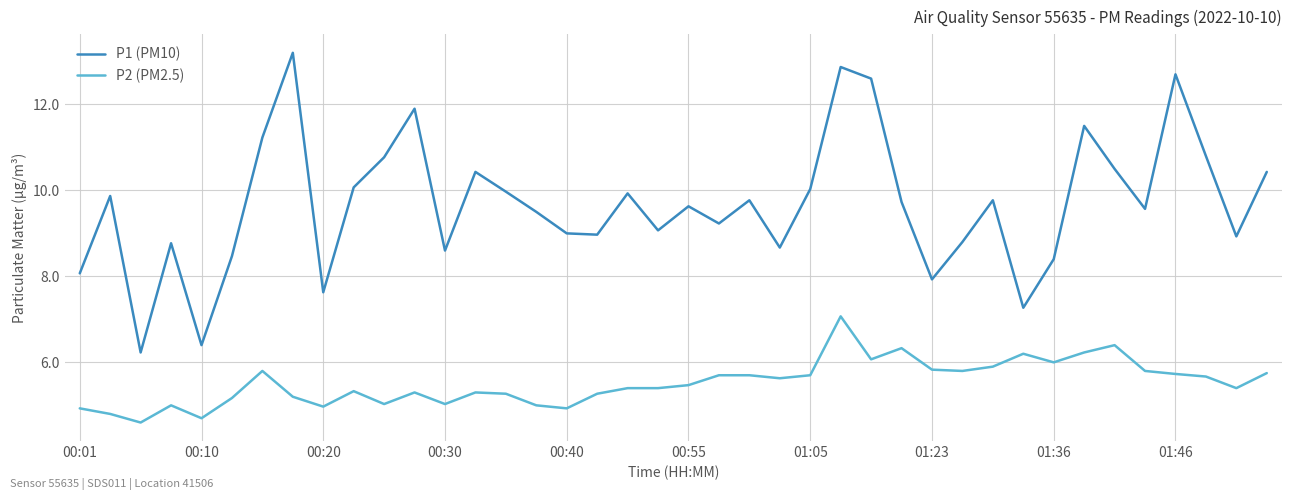

Does the chart display data point markers on the line(s)?

No